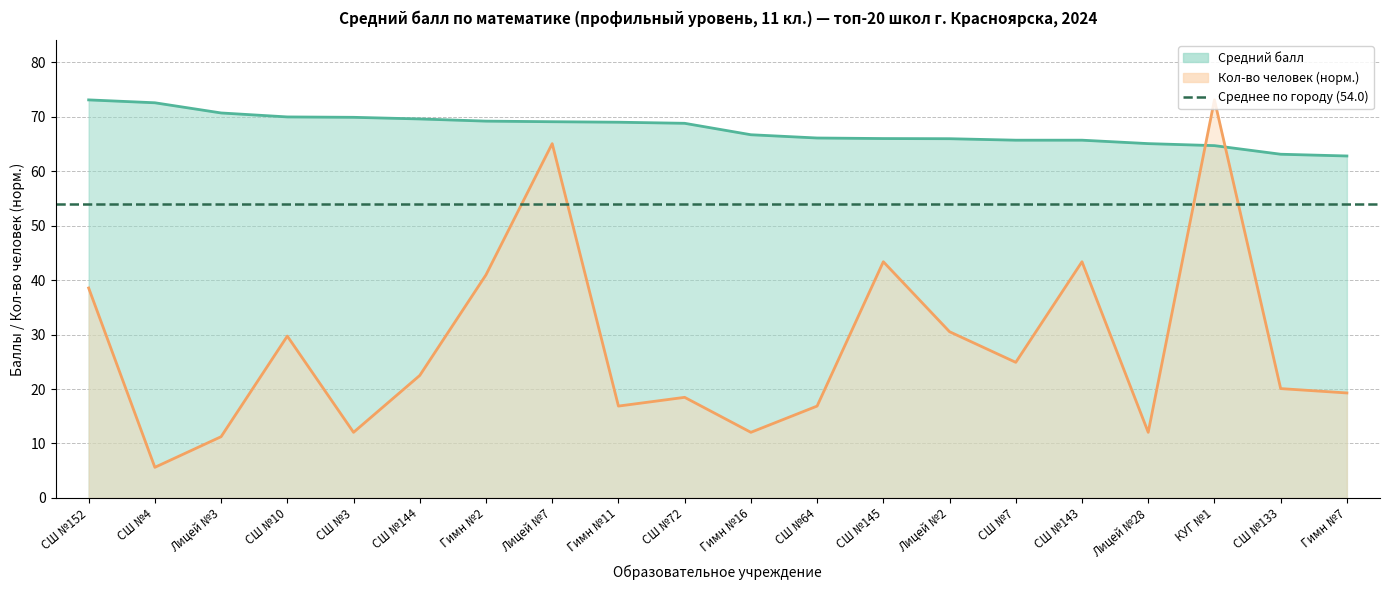

The Количество человек series shows 12.8 at Гимн №7. True or false?

False